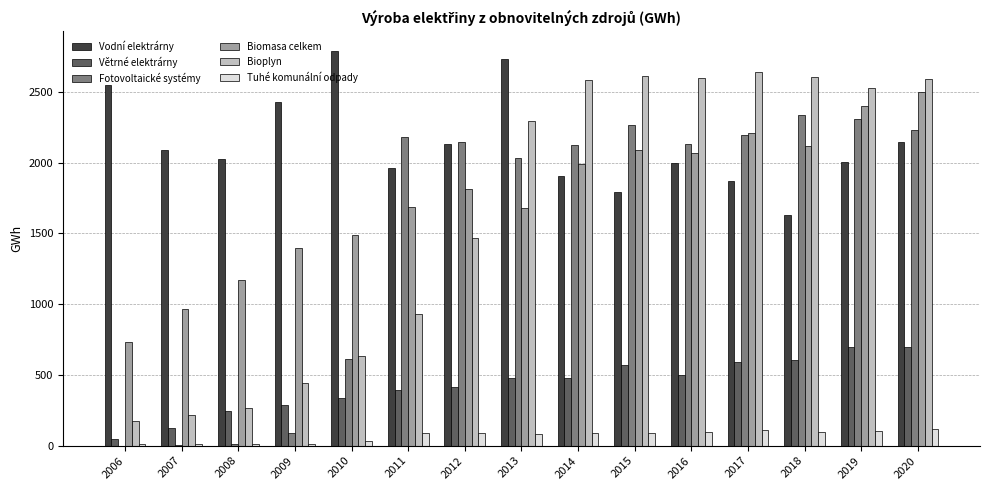

What is the total value across all series at 2020?

10291.1